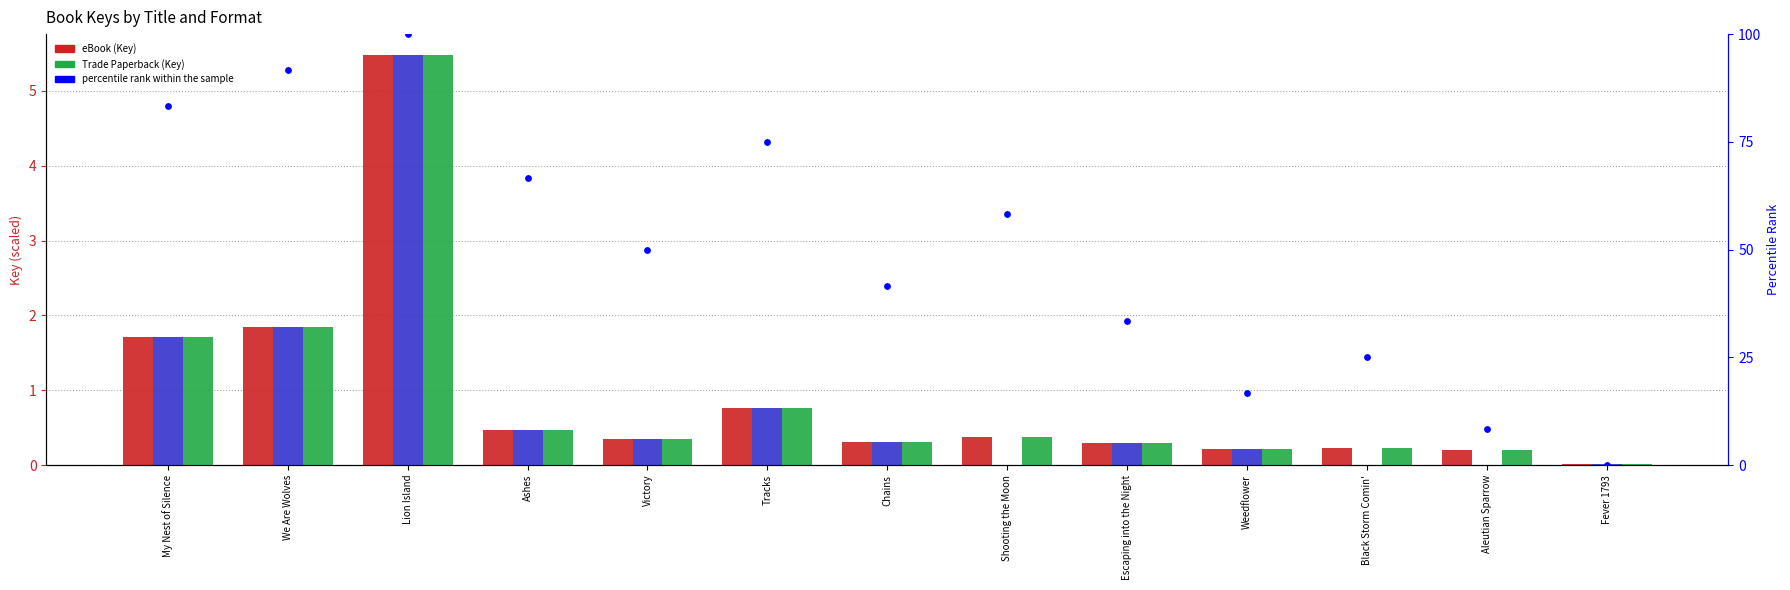

Is the value of eBook at Chains greater than the value of Trade Paperback at We Are Wolves?

No